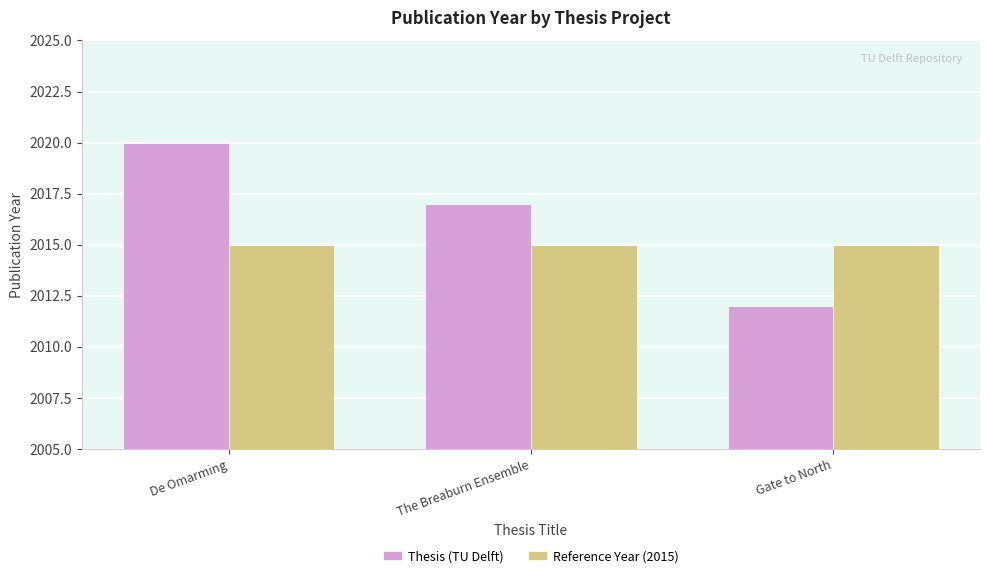

At which label is Thesis (TU Delft) closest to 2016?

The Breaburn Ensemble